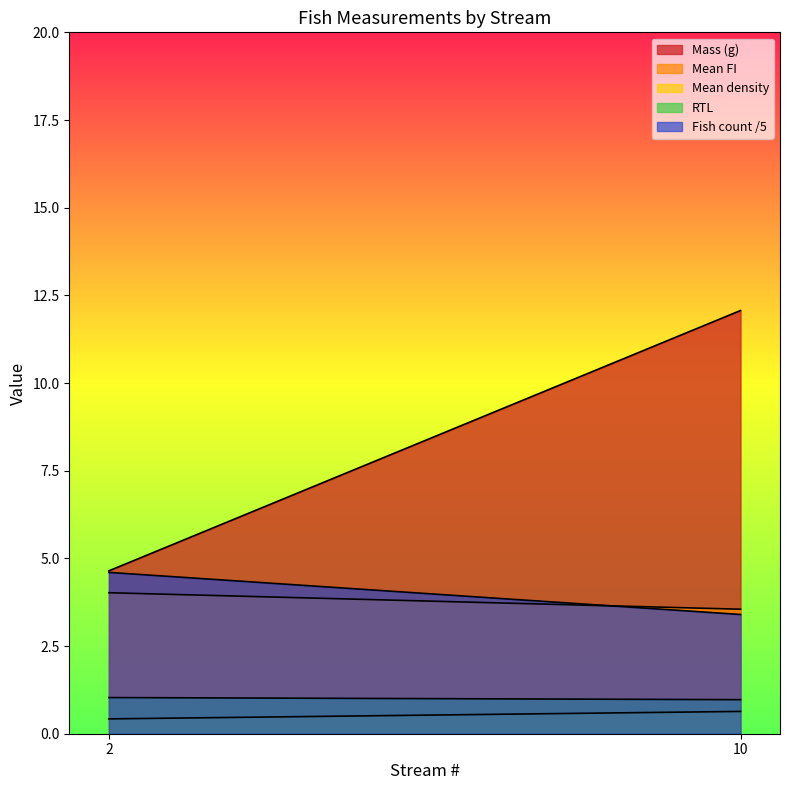

Between 2 and 10, which series saw the biggest shift?

Mass (g)